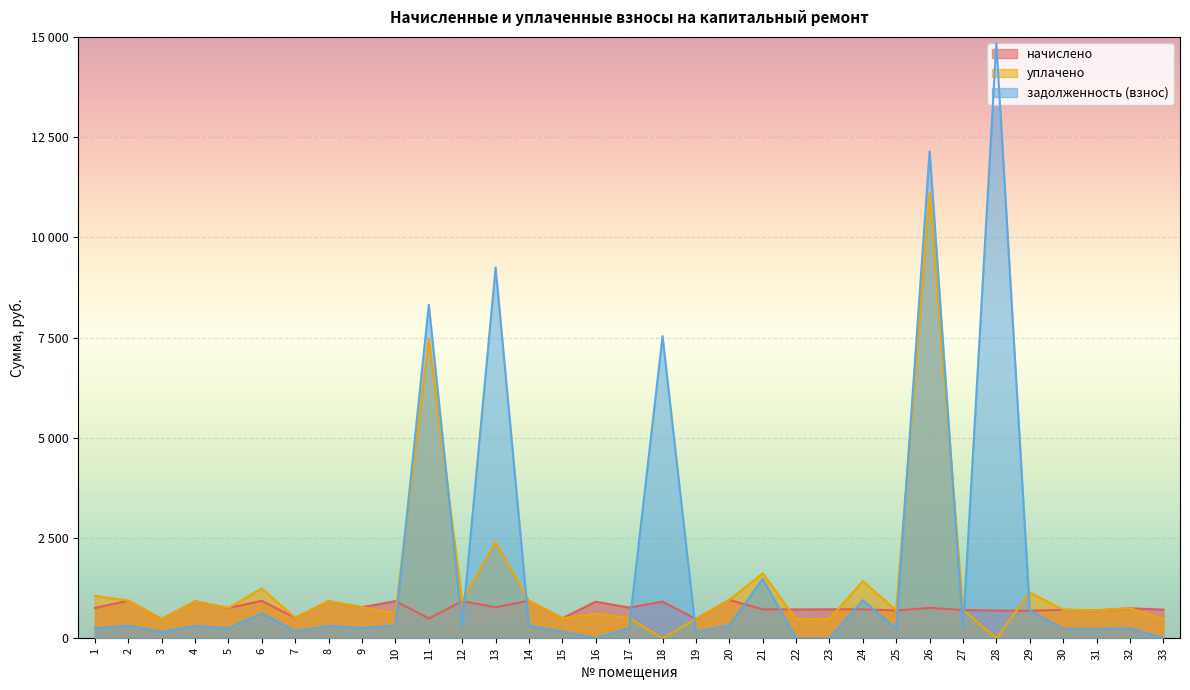

What is the average value of the задолженность (взнос) series?

1844.3